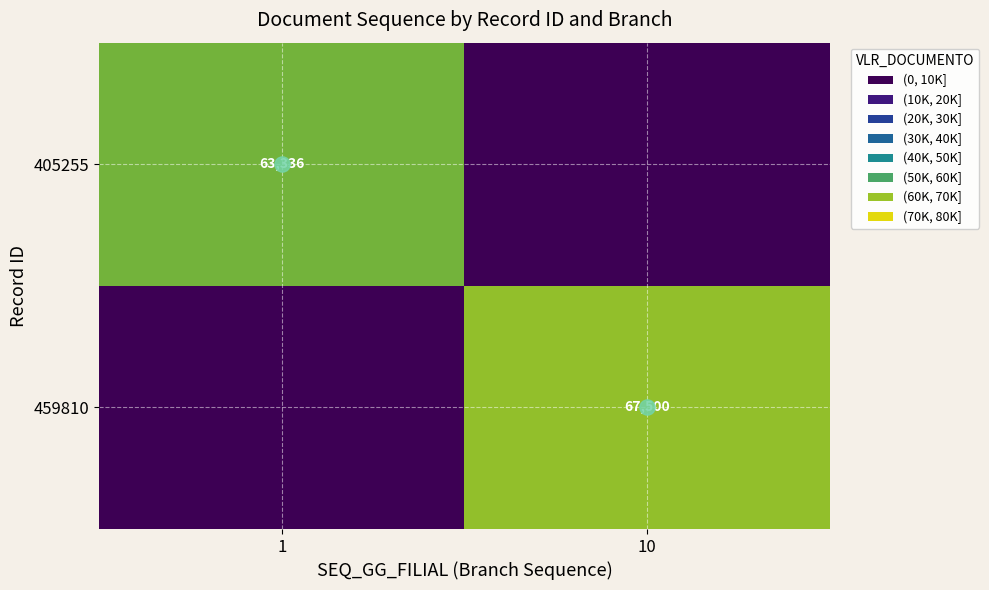

The 405255 series shows -34403 at 10. True or false?

False